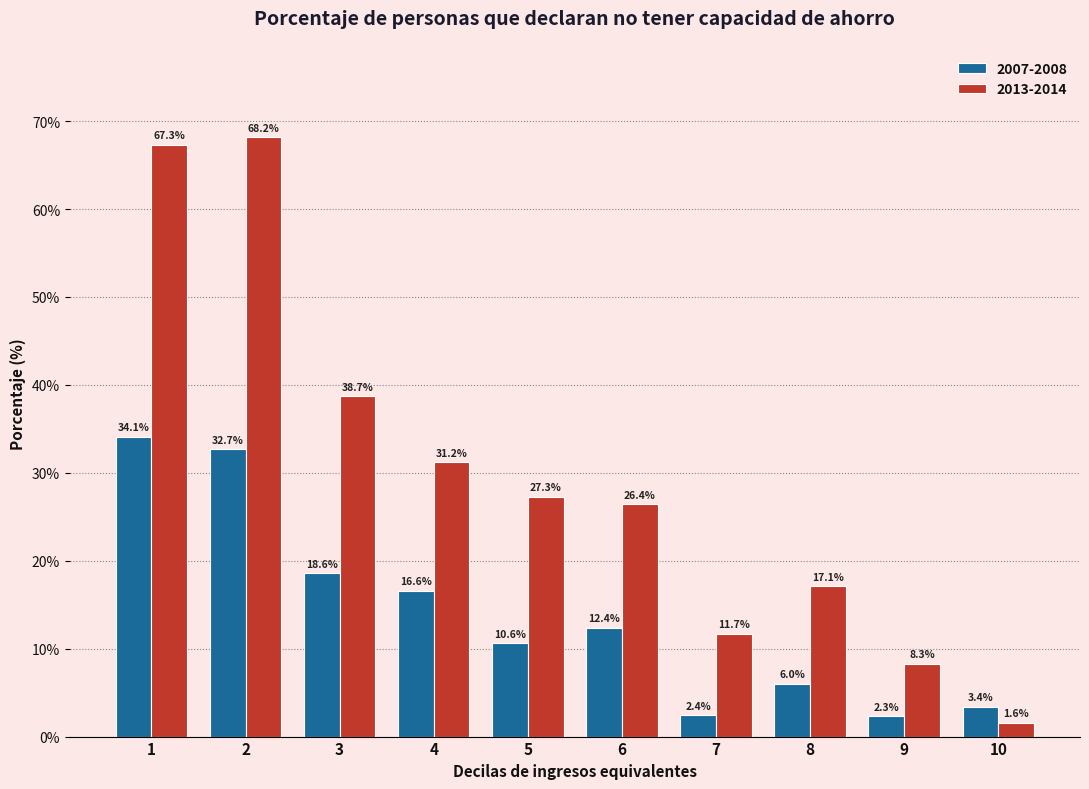

Reading left to right, extract all data points from this chart.

2007-2008: 34.1	32.7	18.6	16.6	10.6	12.4	2.4	6.0	2.3	3.4
2013-2014: 67.3	68.2	38.7	31.2	27.3	26.4	11.7	17.1	8.3	1.6